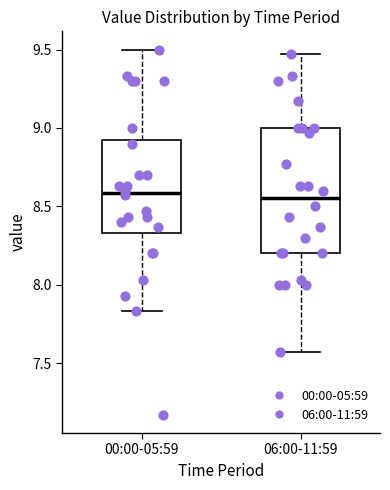

Reading left to right, read every box against the y-axis: the position of its median line, the range the box covers, and the ends of its whiskers. The values are not printed on the chart, so give them approximately, as read against the axis.

00:00-05:59: median 8.60, box 8.35 to 8.95, whiskers 7.85 to 9.50
06:00-11:59: median 8.55, box 8.20 to 9.00, whiskers 7.55 to 9.45